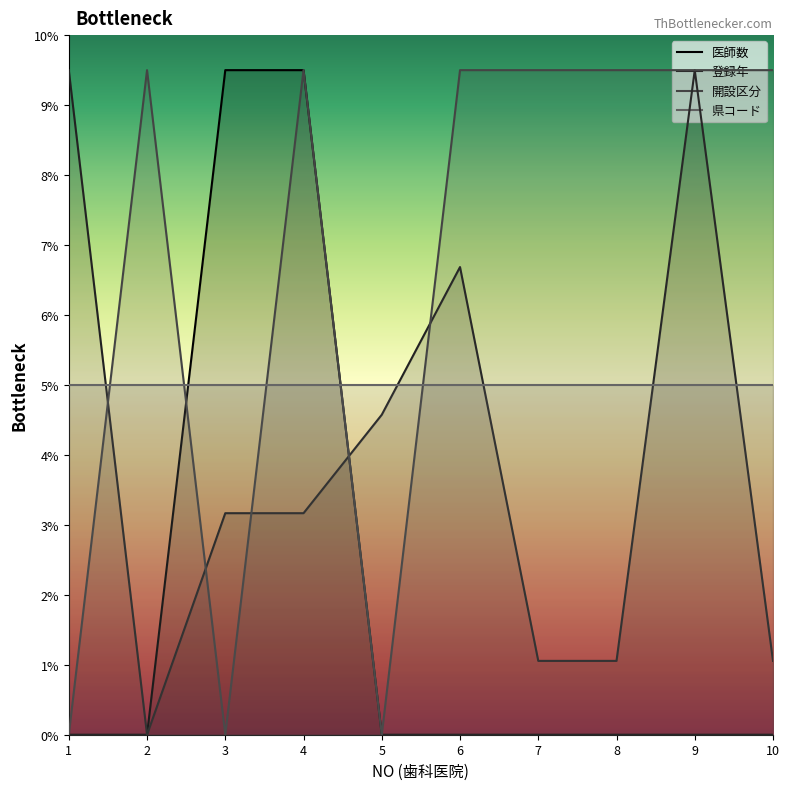

At which category does 開設区分 reach its first local valley?

3